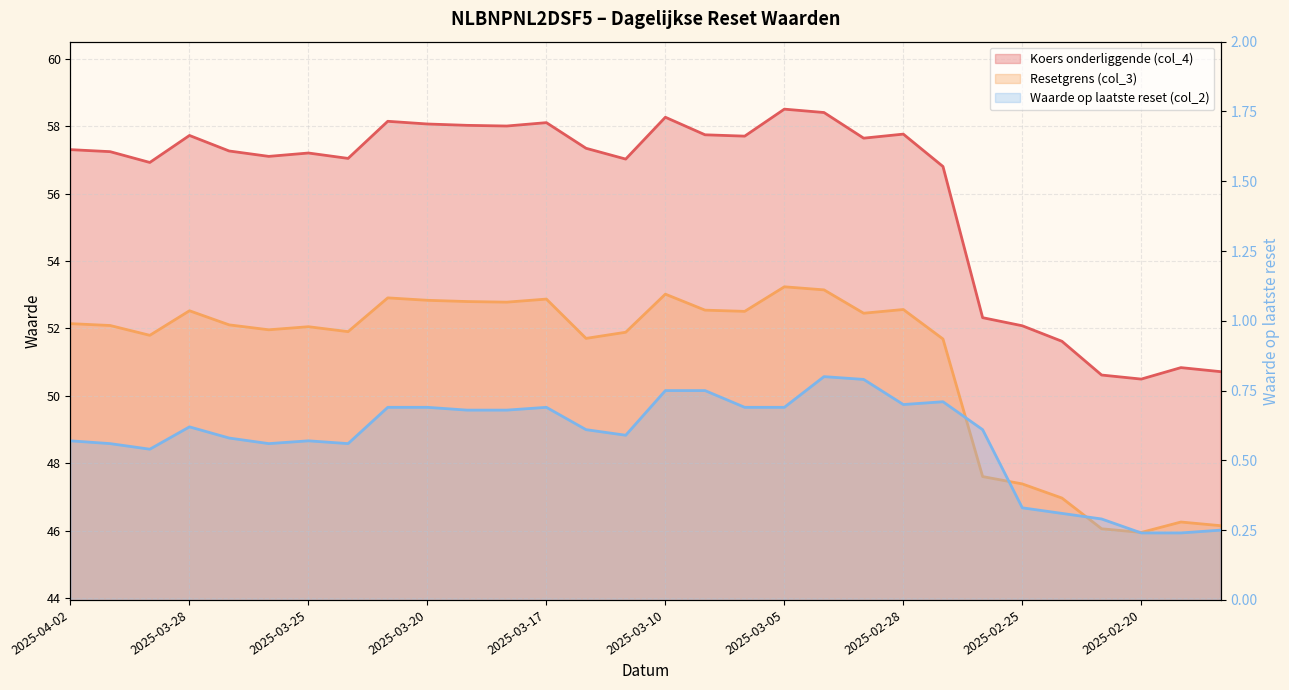

True or false: Waarde op laatste reset (col_2) has a value of 1.1 at 2025-03-03.

False